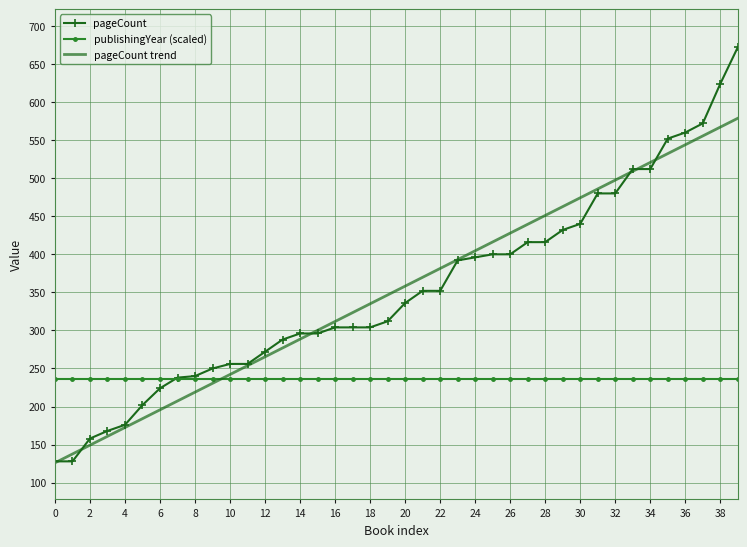

Which series has the widest spread of values?

pageCount